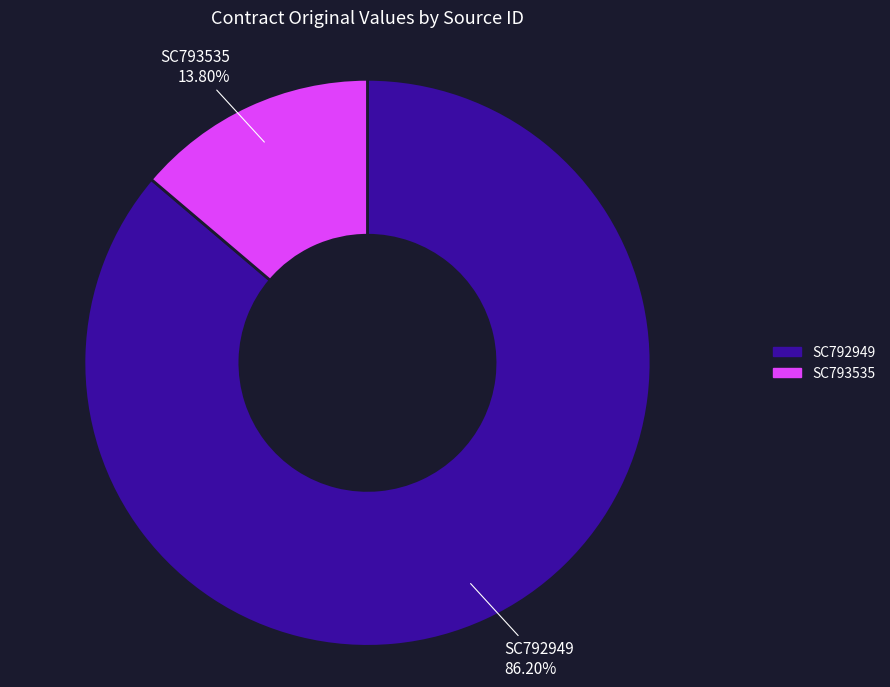

Does any single category account for the majority?

Yes